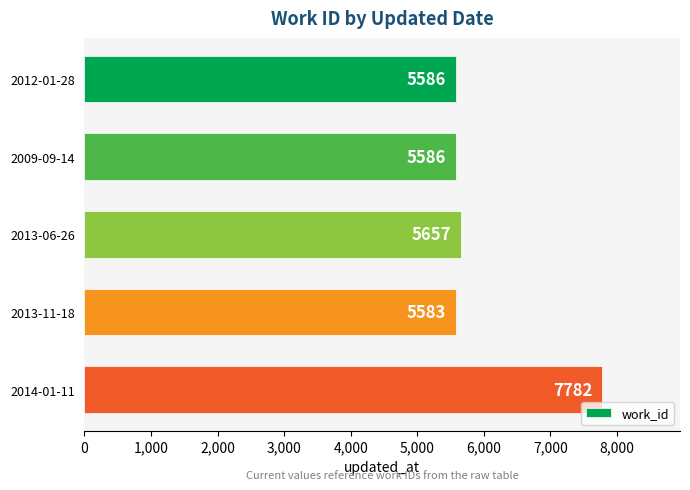

The value at 2013-06-26 is 5657. True or false?

True